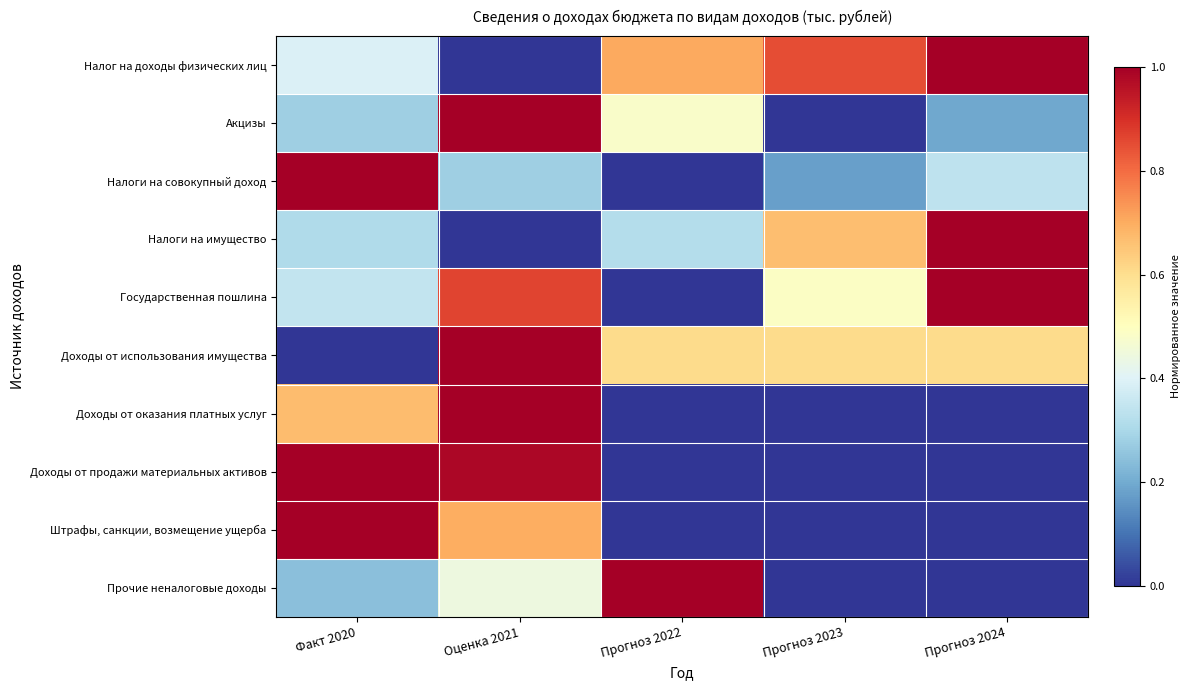

Between Прогноз 2024 and Прогноз 2023, which is larger?

Прогноз 2024